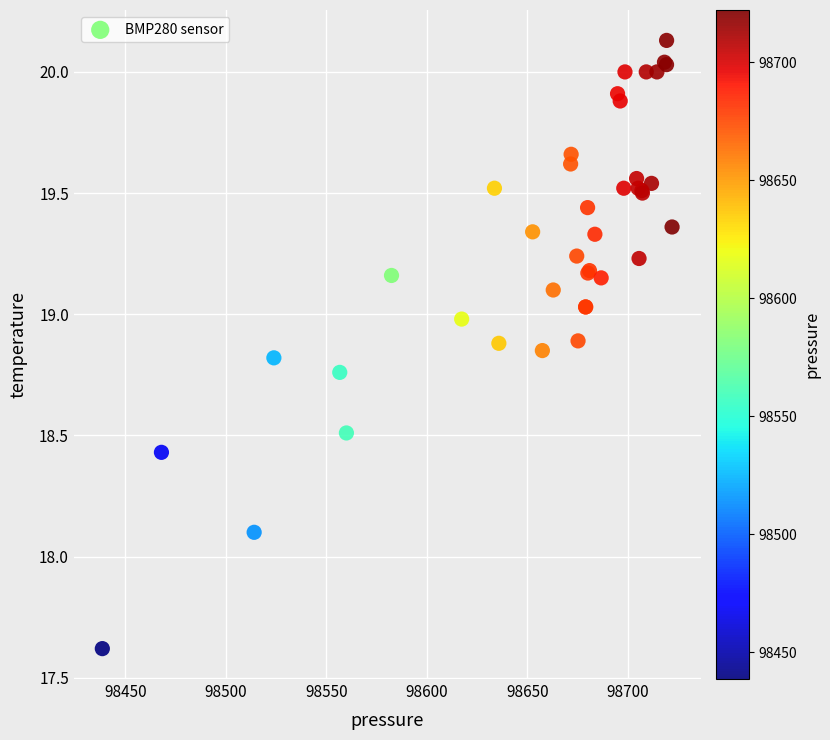

What Y value in the scatter plot is closest to 18?

18.1